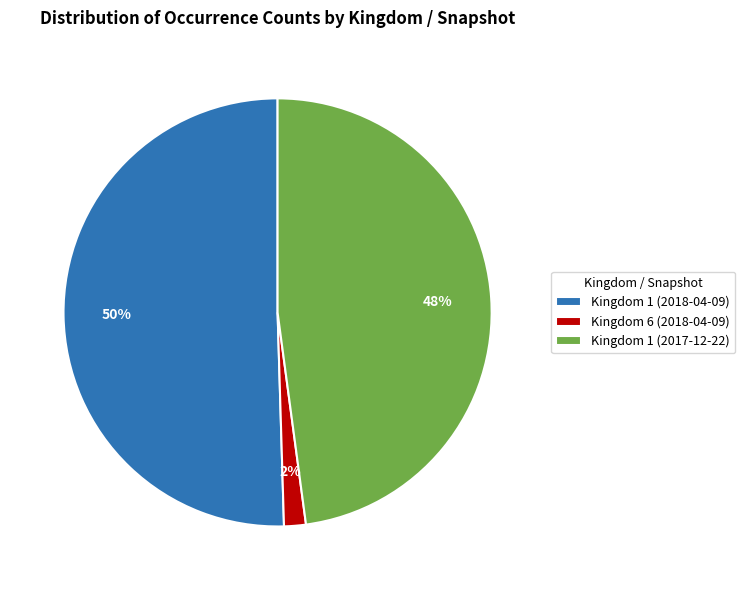

To the nearest percent, what percentage of the pie is Kingdom 1 (2018-04-09)?

50%